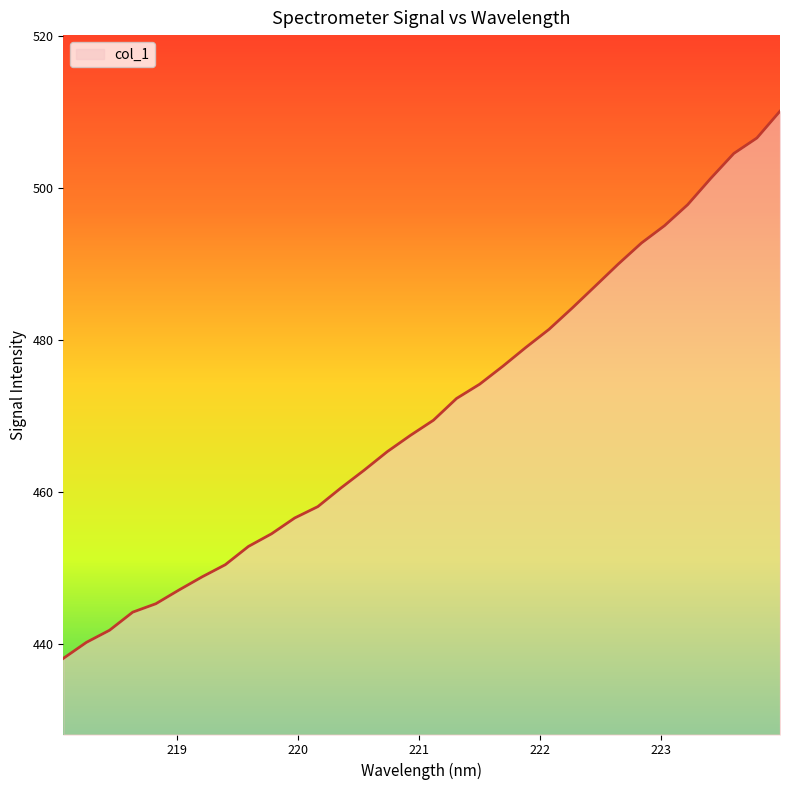

What is the minimum value shown in the chart?

438.1